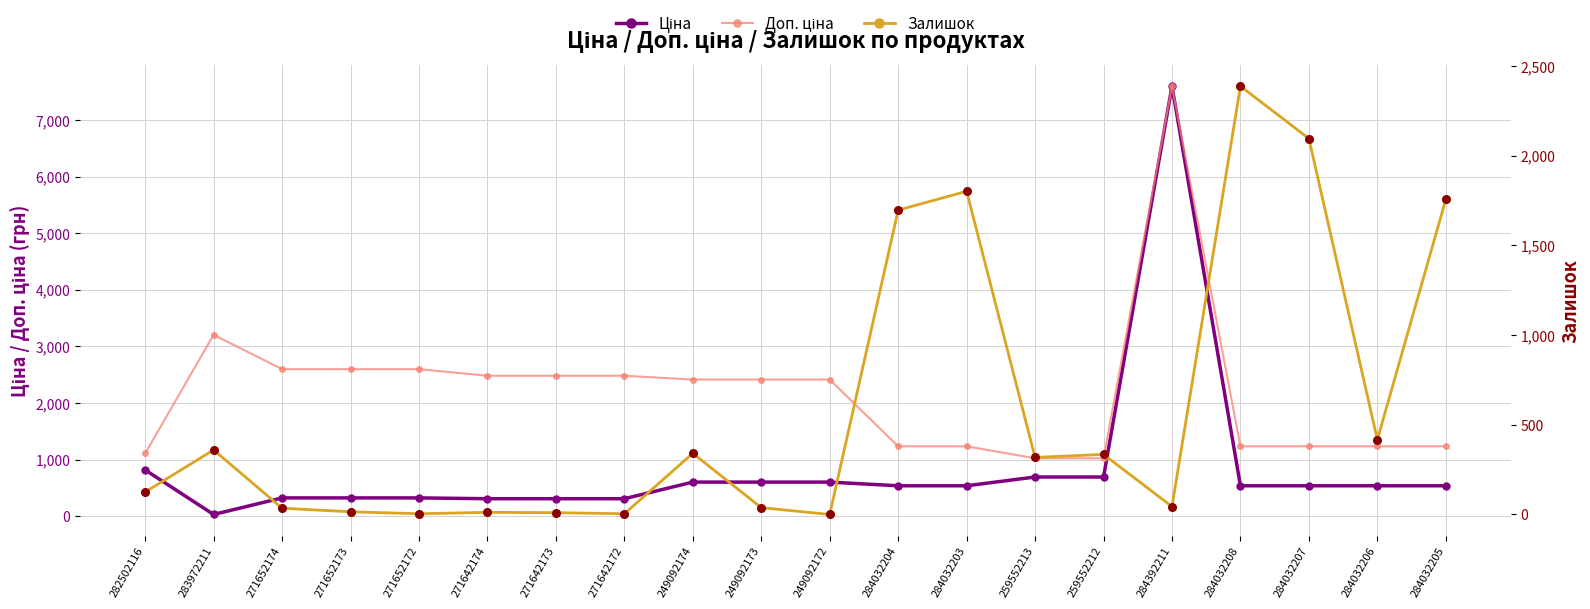

Which series reaches the minimum Y coordinate?

Залишок